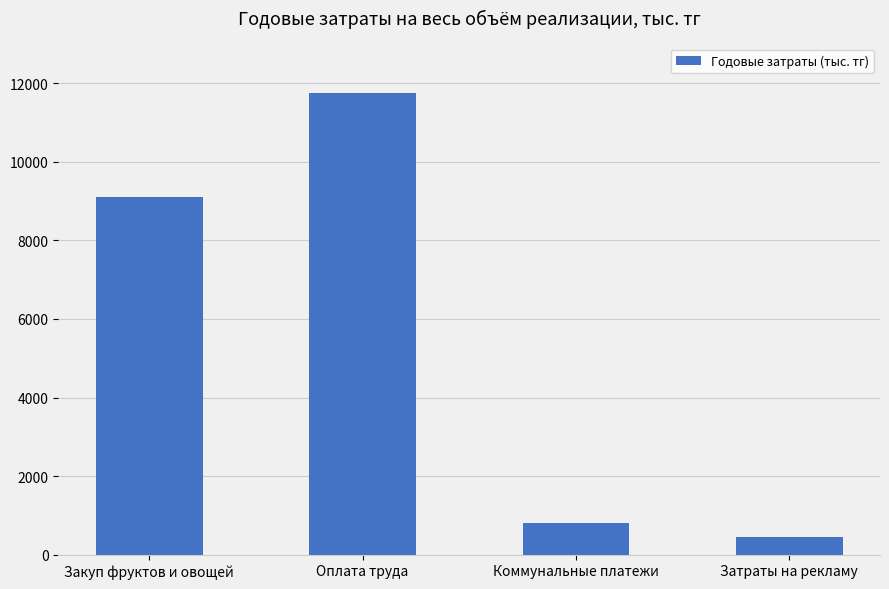

List the labels in order of value, smallest first.

Затраты на рекламу, Коммунальные платежи, Закуп фруктов и овощей, Оплата труда